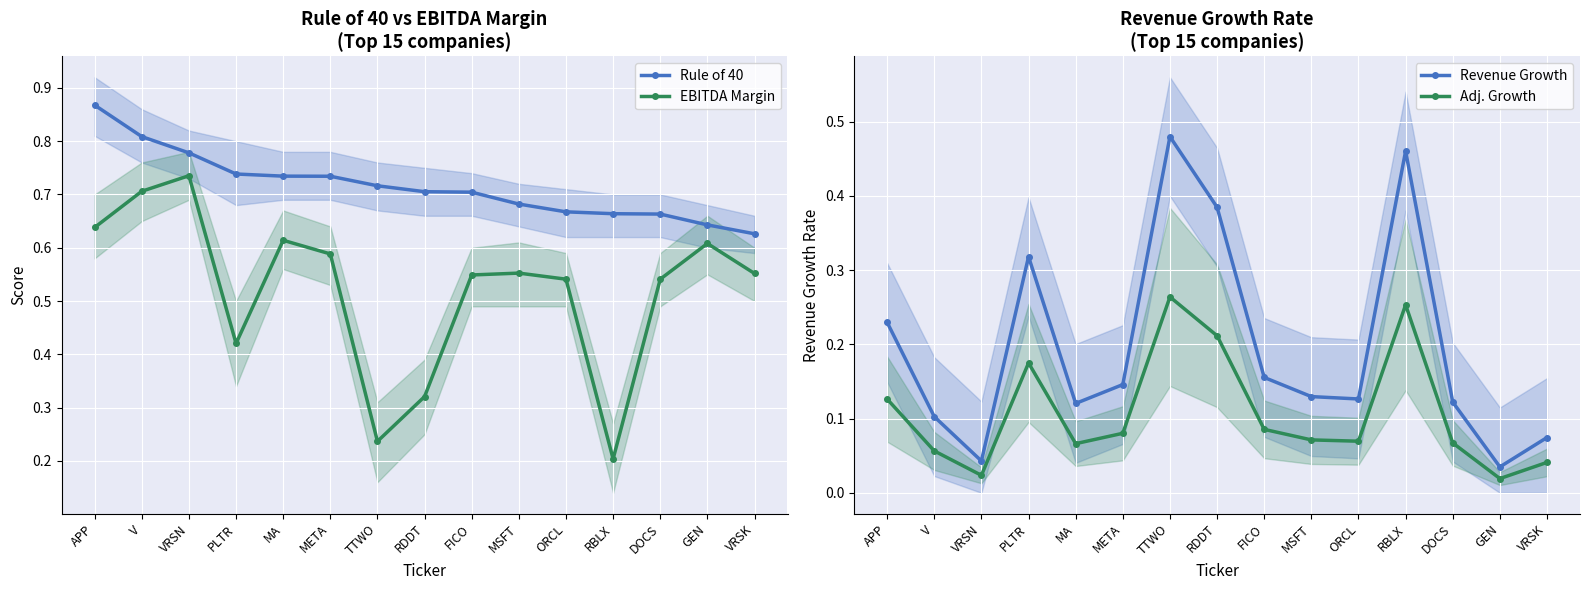

Which category has the lowest value across all series?

GEN